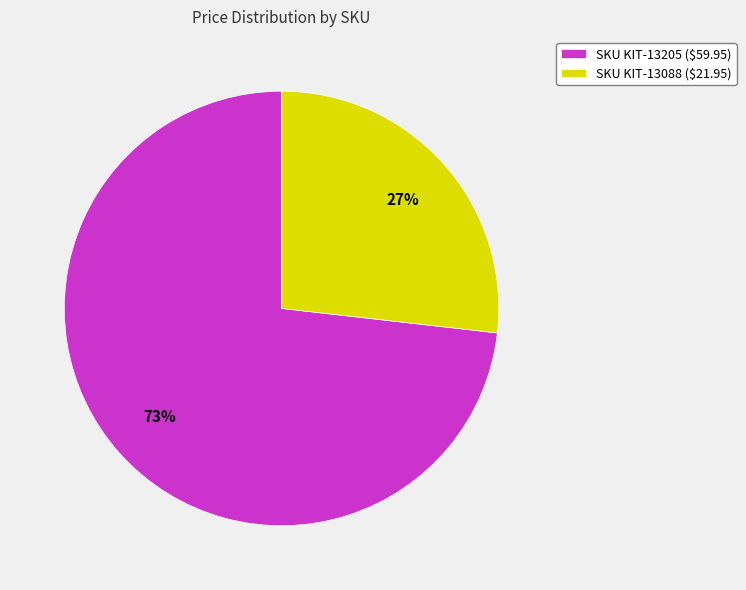

Rank the categories by value from lowest to highest.

SKU KIT-13088 ($21.95), SKU KIT-13205 ($59.95)